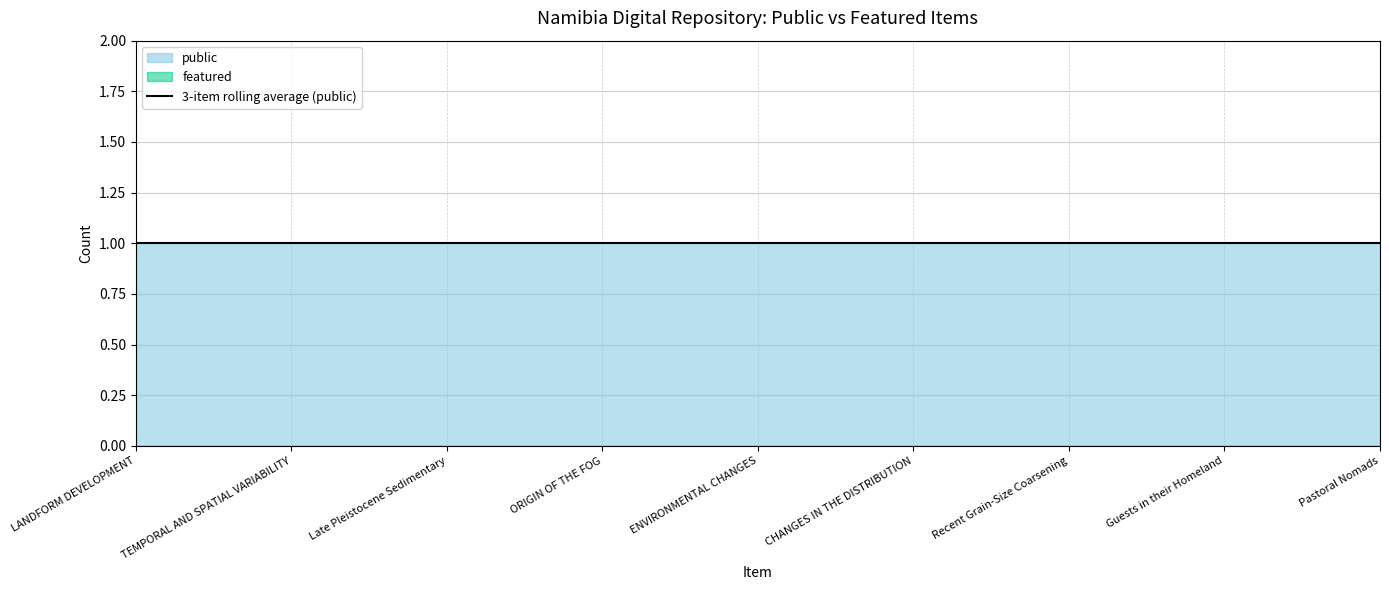

Which has a higher value, TEMPORAL AND SPATIAL VARIABILITY or Guests in their Homeland?

TEMPORAL AND SPATIAL VARIABILITY